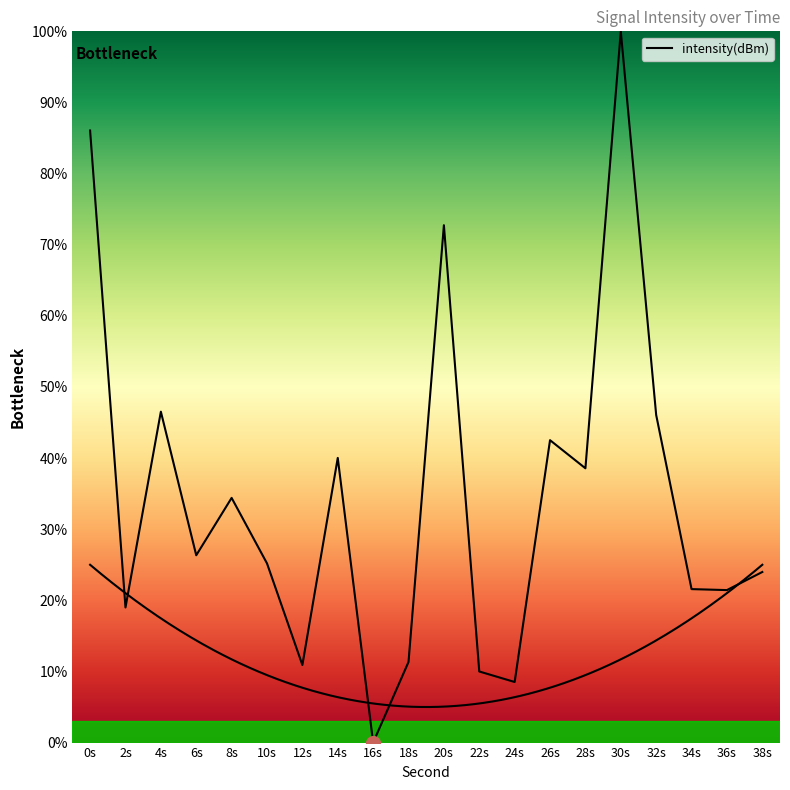

What is the difference between the maximum and minimum values?

100.0